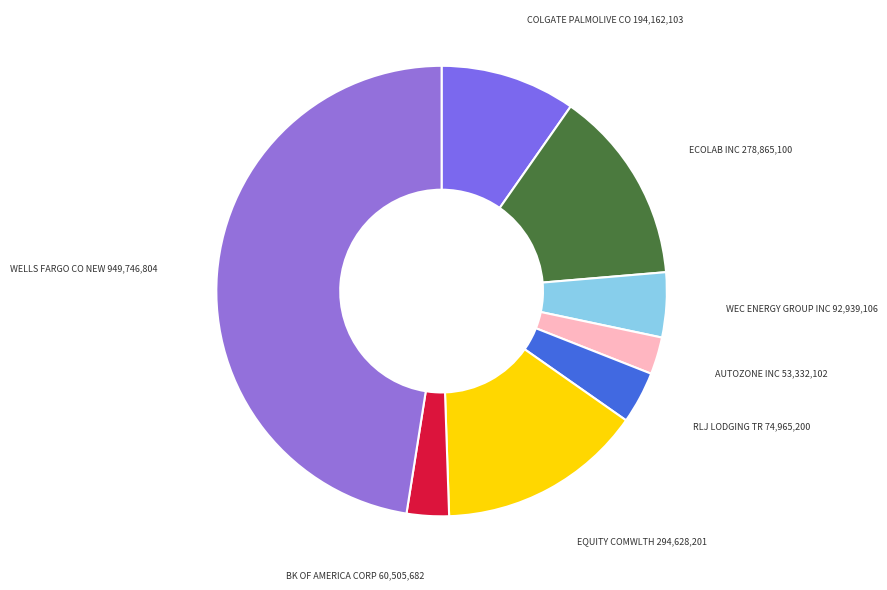

What is the ratio of the value at WEC ENERGY GROUP INC to the value at BK OF AMERICA CORP?

1.5